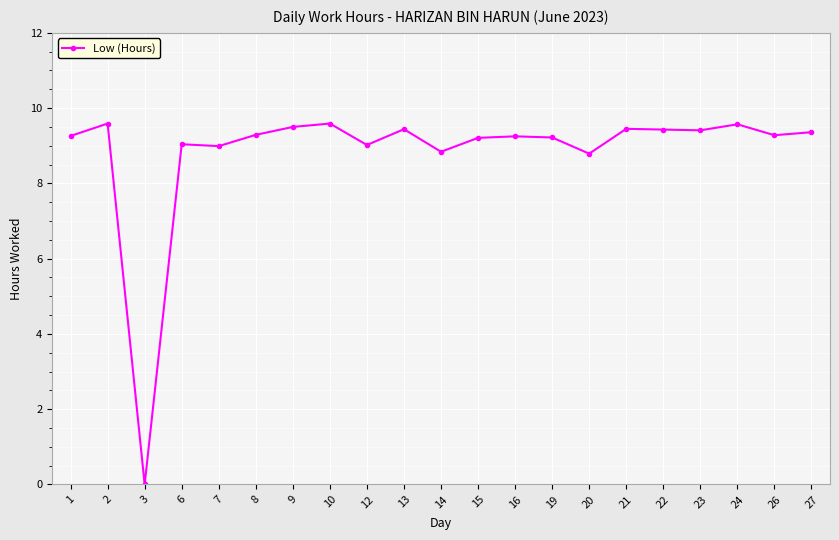

True or false: there are more than 1 points higher than both neighbors.

True